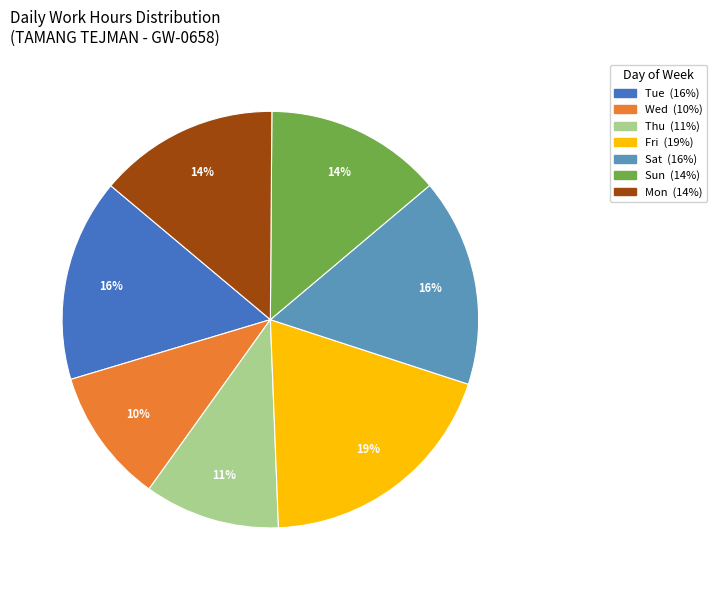

To the nearest percent, what is the average slice percentage?

14%